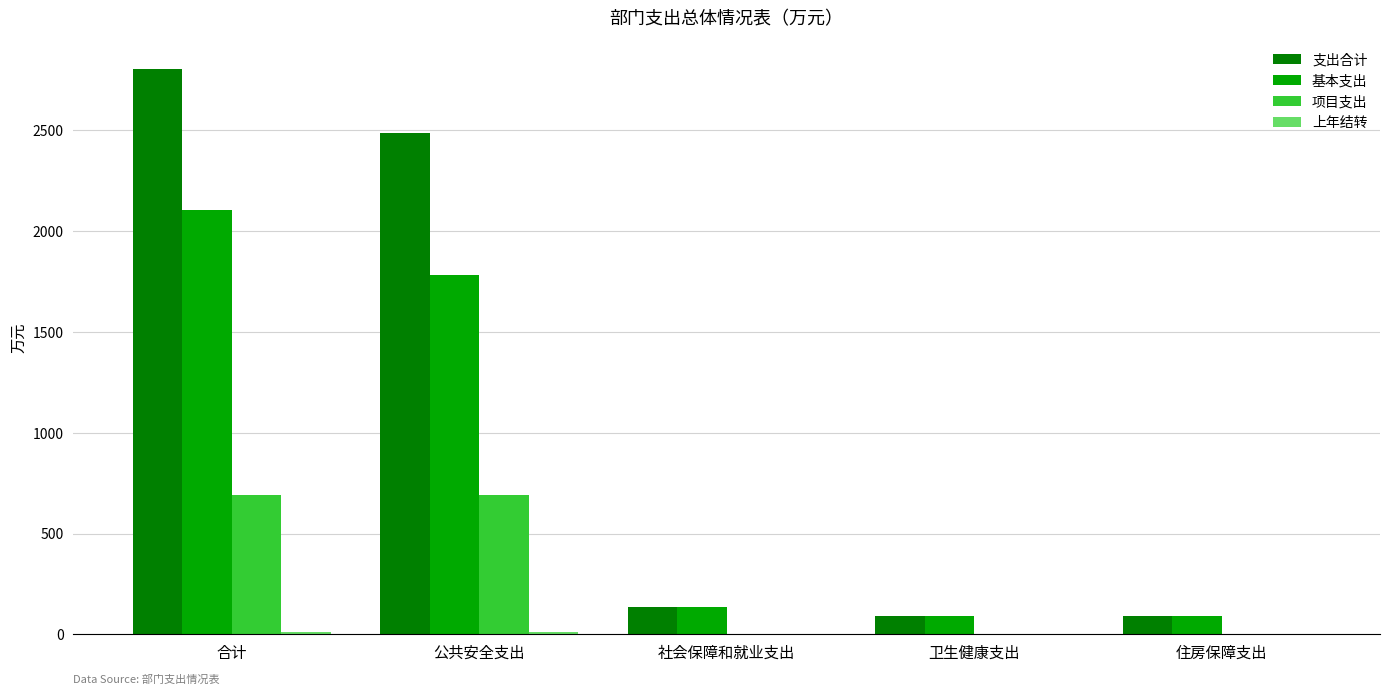

At which category is the sum across all series the highest?

合计